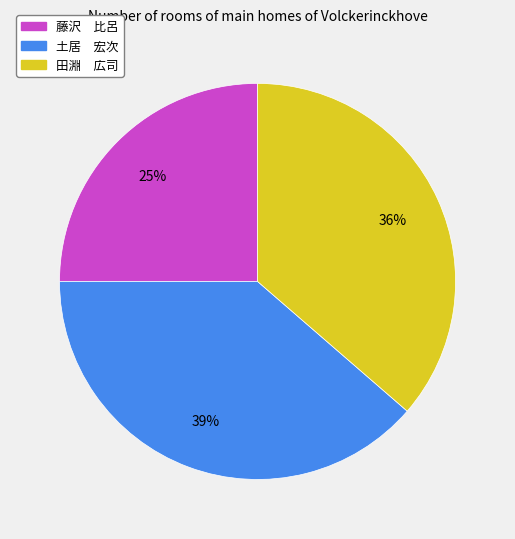

Combined, do 田淵 広司 and 藤沢 比呂 account for over 50%?

Yes